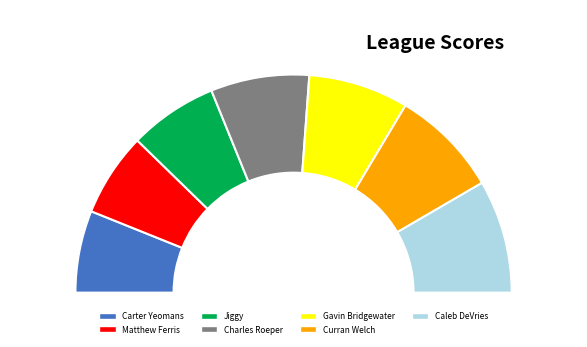

True or false: Jiggy accounts for 13% of the total.

True